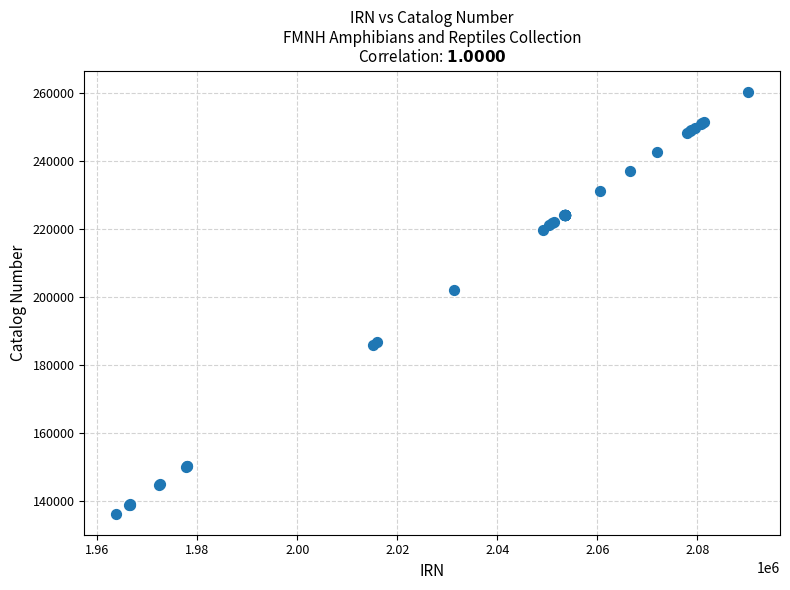

What Y value in the scatter plot is closest to 198261?

201919